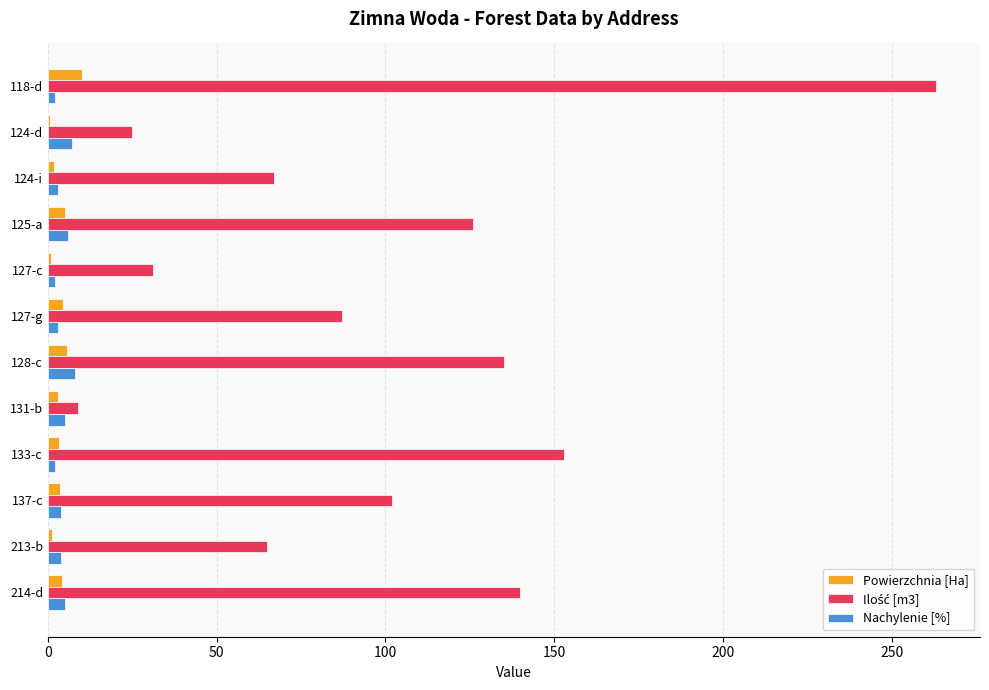

What is the sum of all Nachylenie [%] values?

51.0